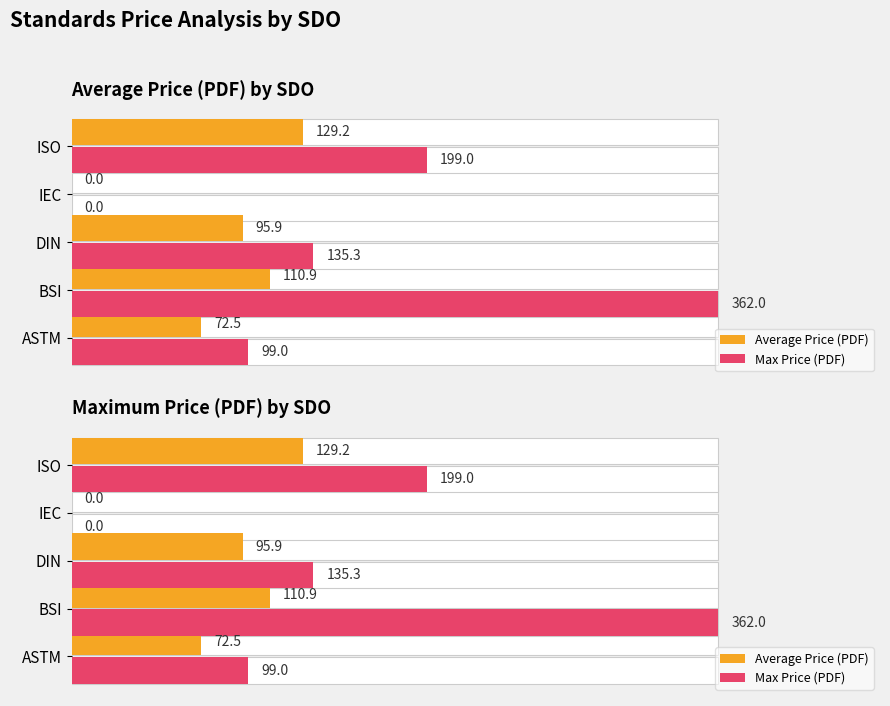

How many data points in Average Price (PDF) are above 95?

3